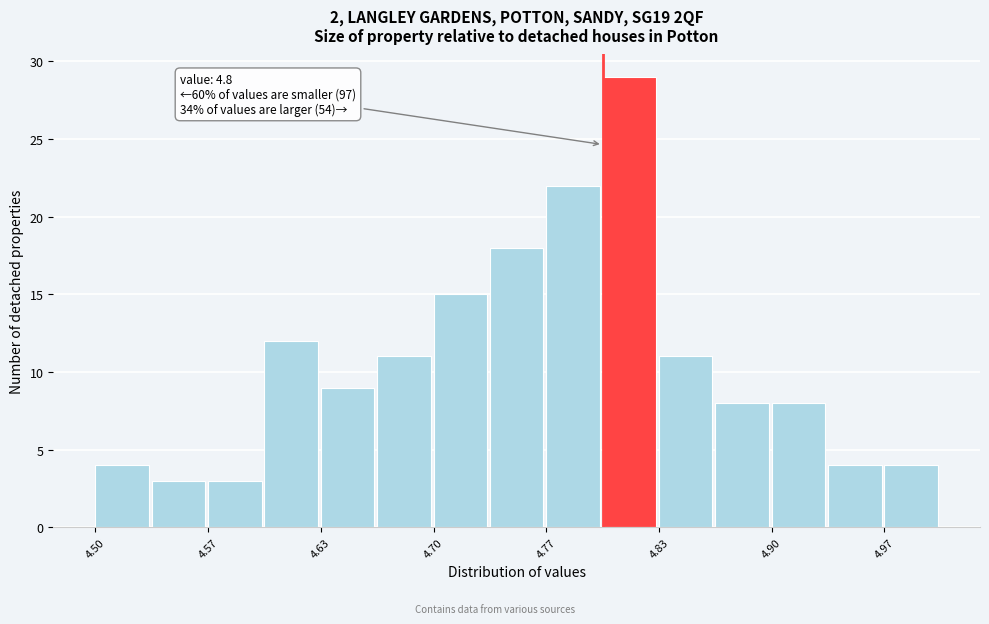

Around what value on the x-axis is the tallest bar? Give the approximate position of its centre, as read against the axis.

4.82